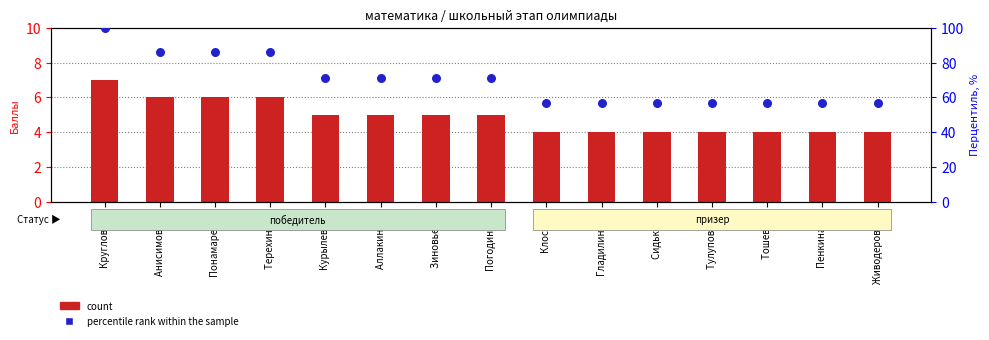

What is the total value across all series at Аллакина К.?

76